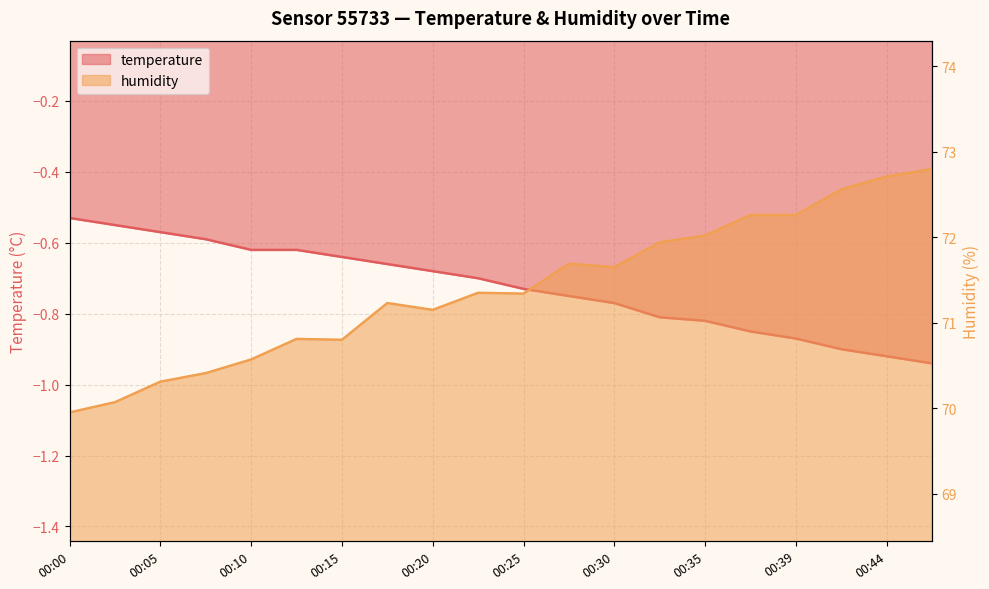

The value of humidity at 00:20 is 108.2. True or false?

False